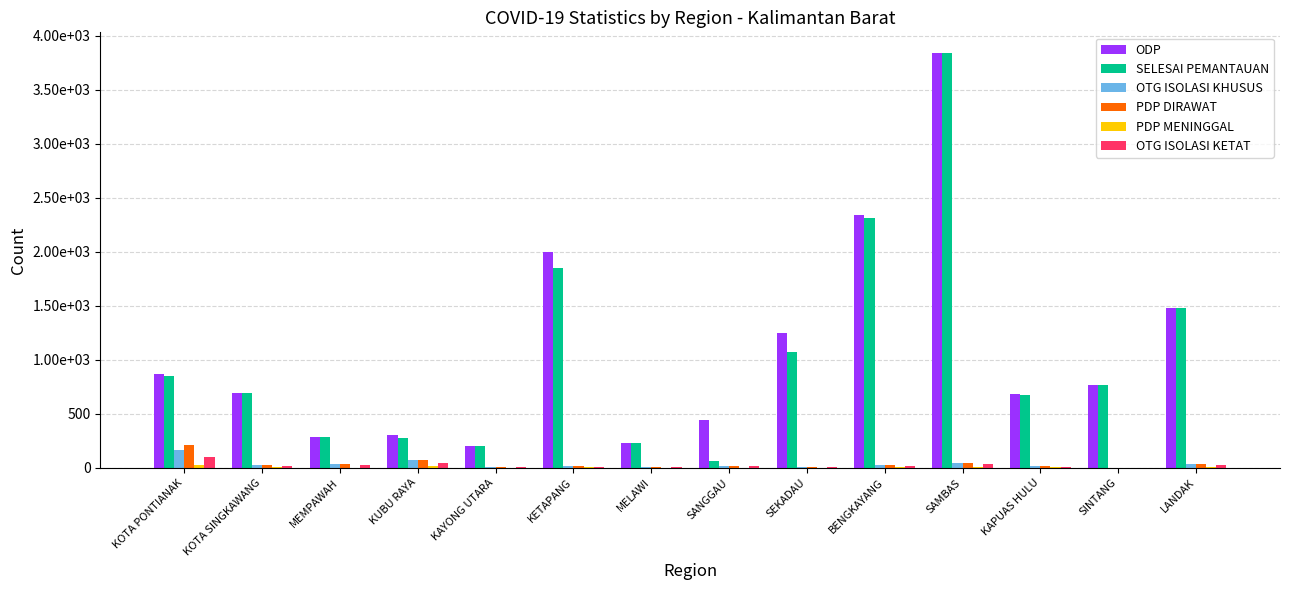

What is the difference between the maximum and minimum values in the SELESAI PEMANTAUAN series?

3774